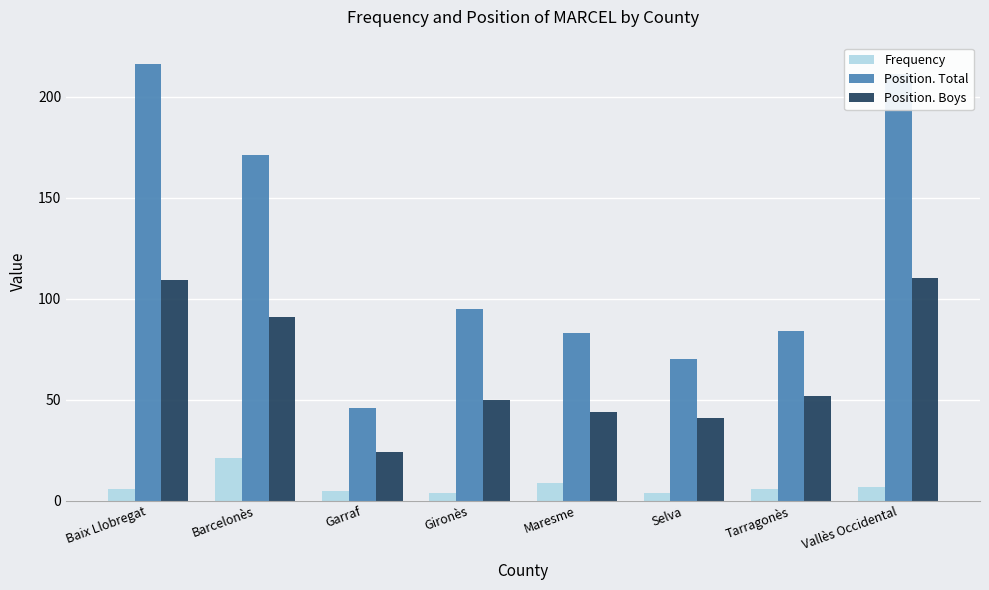

Reading left to right, what are all the values shown in this chart?

Frequency: 6	21	5	4	9	4	6	7
Position. Total: 216	171	46	95	83	70	84	211
Position. Boys: 109	91	24	50	44	41	52	110